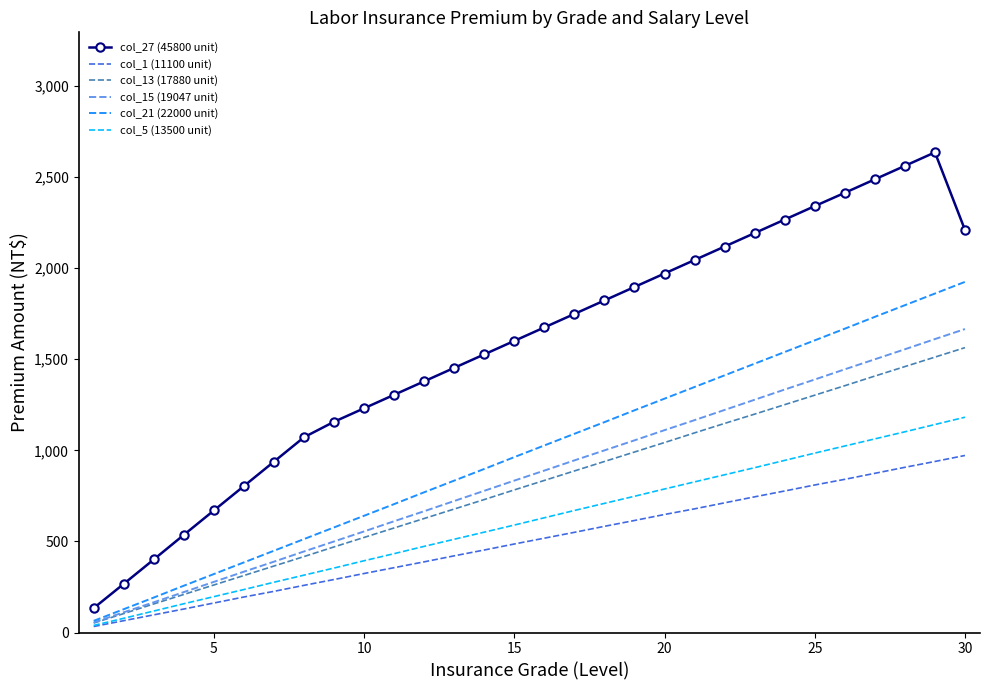

Which series has the largest range (max minus min)?

col_27 (45800 unit)